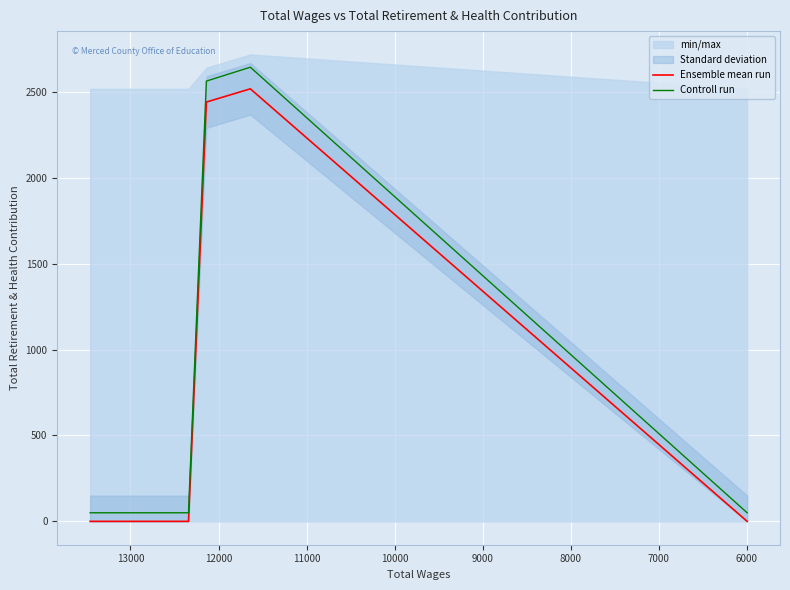

Rank the series by their maximum value, from highest to lowest.

Controll run, Ensemble mean run